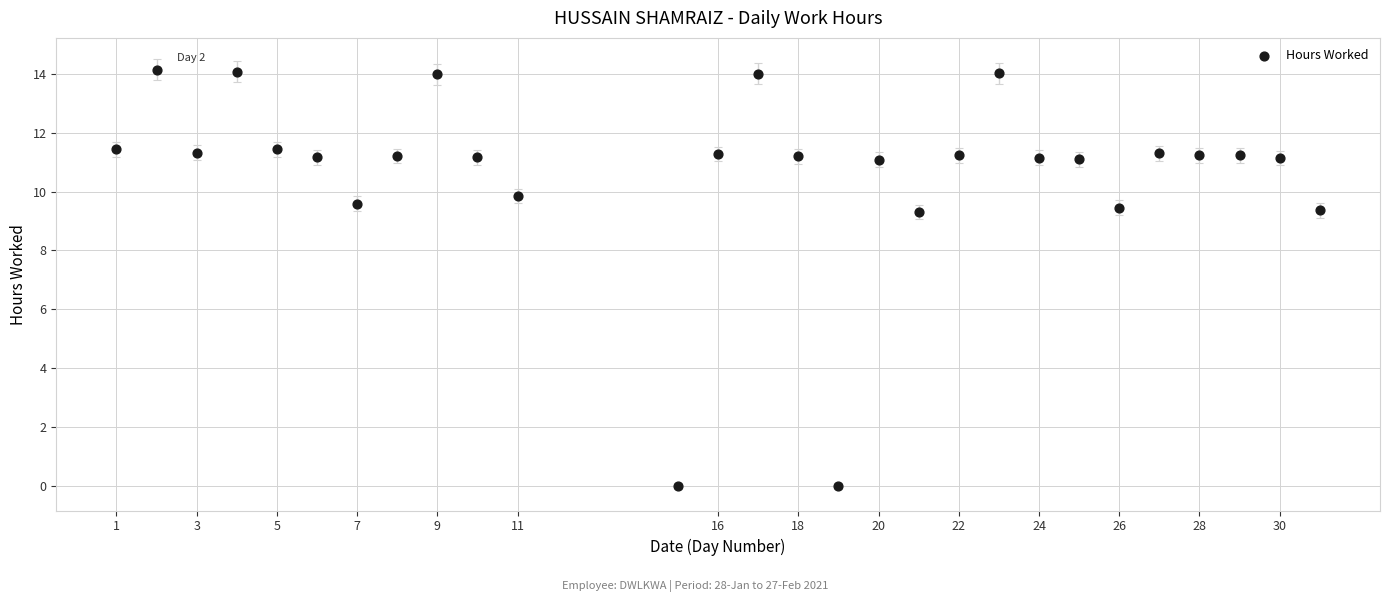

What is the range of Y values (max minus min)?

14.1